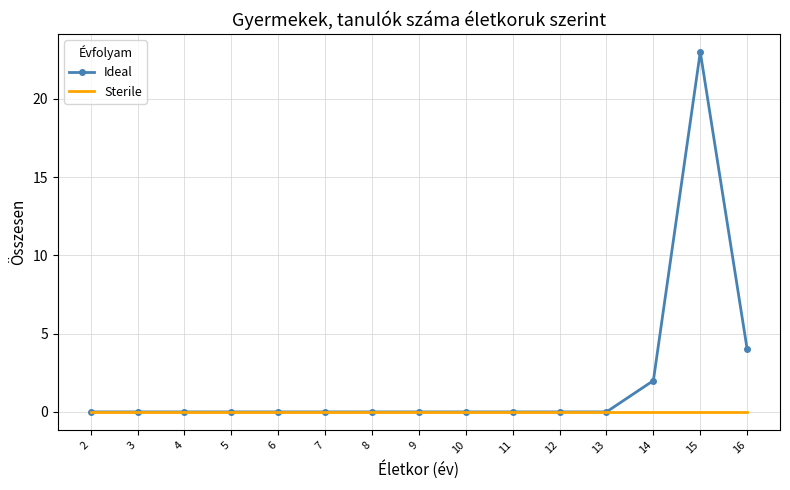

Where is Ideal nearest to the value 11?

16